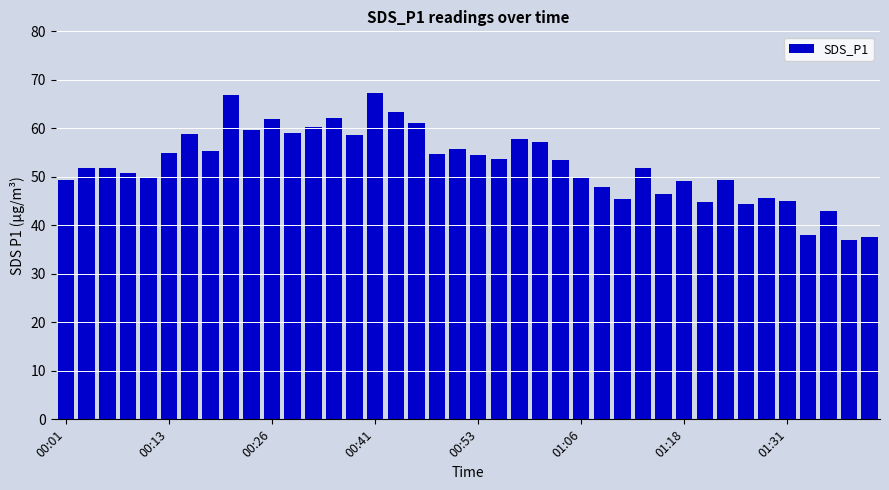

What is the value of the 5th bar from the left?

49.9